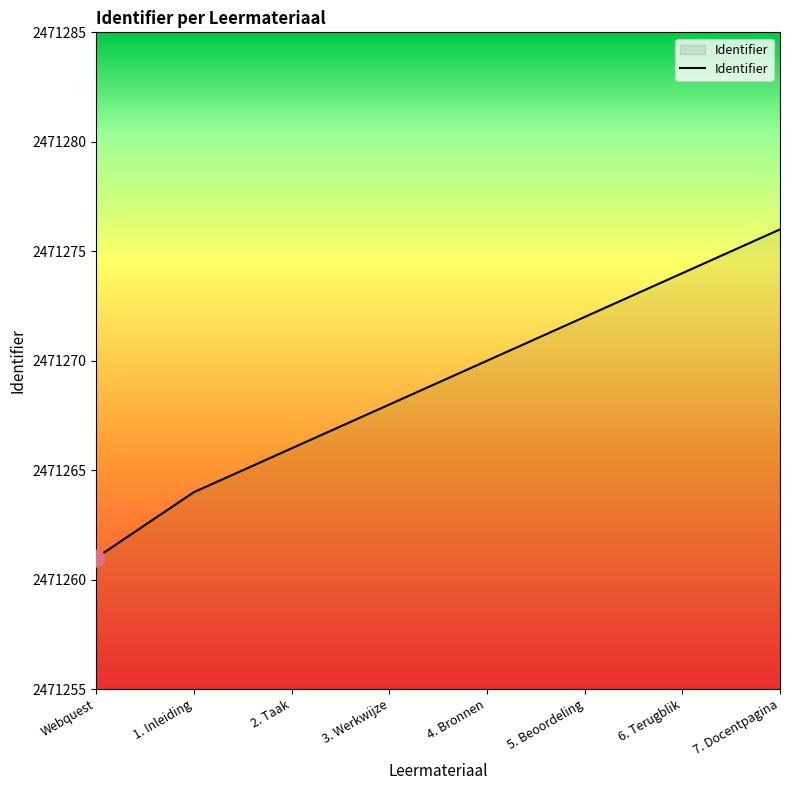

Read the value at Webquest.

2471261